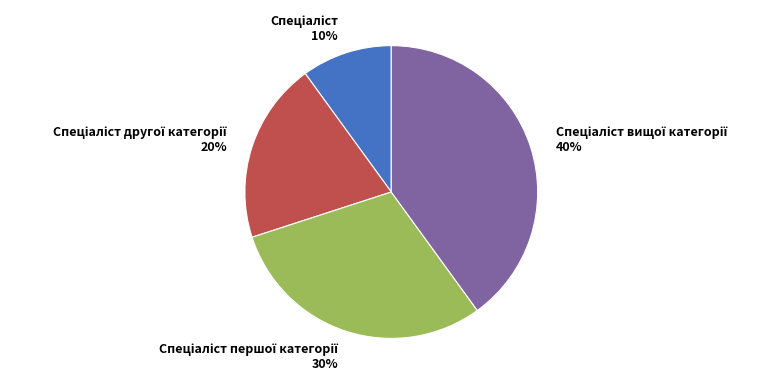

Is there a majority slice in this chart?

No